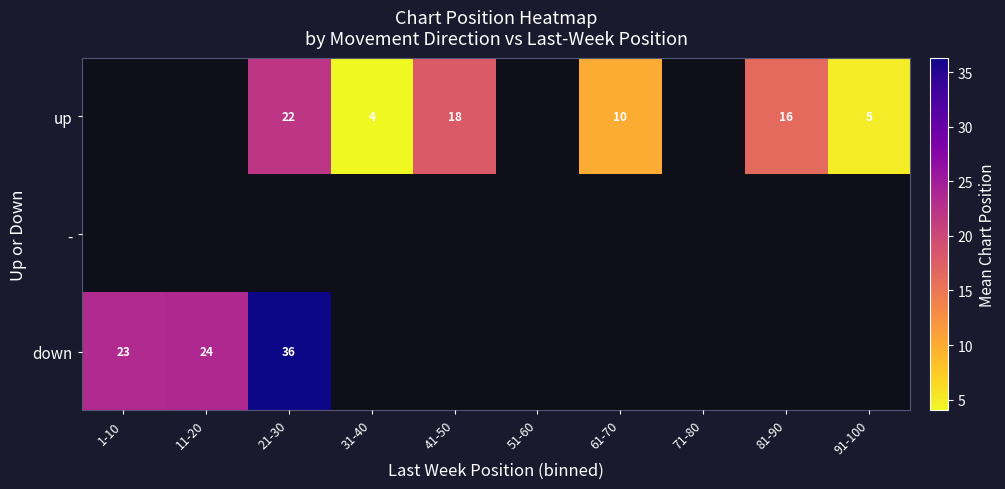

The value of up at 81-90 is 29. True or false?

False